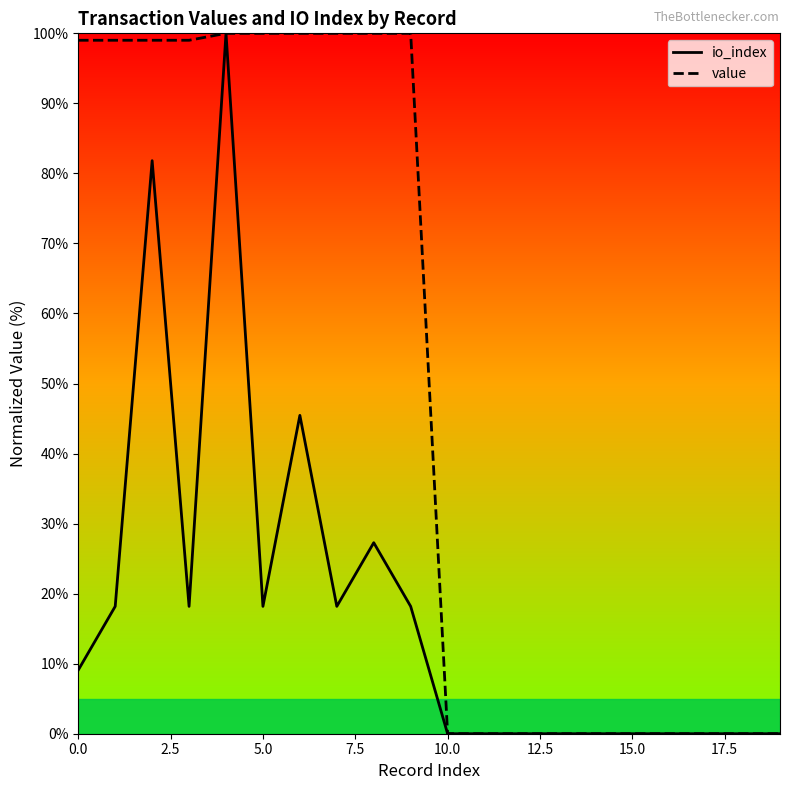

What position from the right is 17?

3